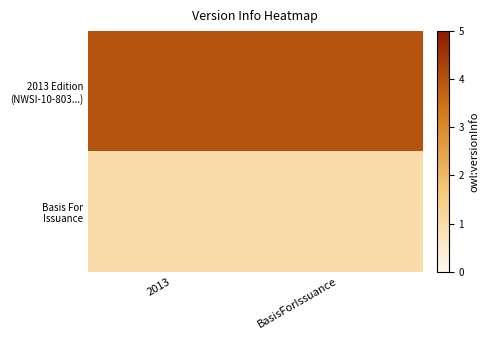

At which category is the sum across all series the highest?

2013